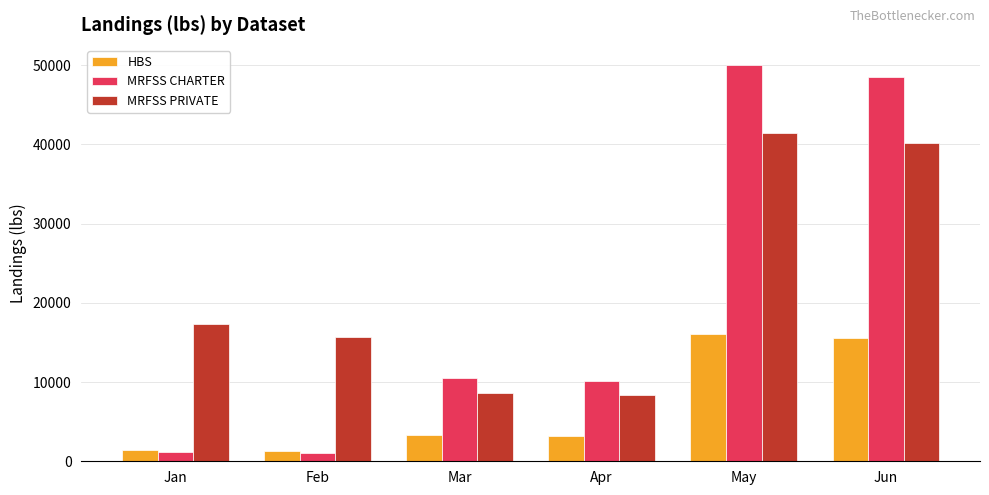

What is the greatest value displayed?

50063.2